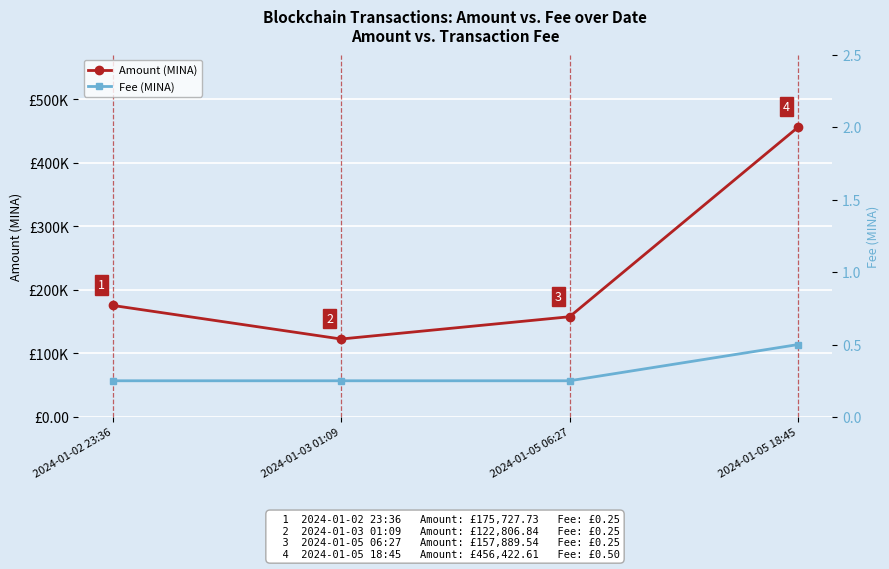

True or false: Fee (MINA) has a value of 0.3 at 2024-01-03 01:09.

False